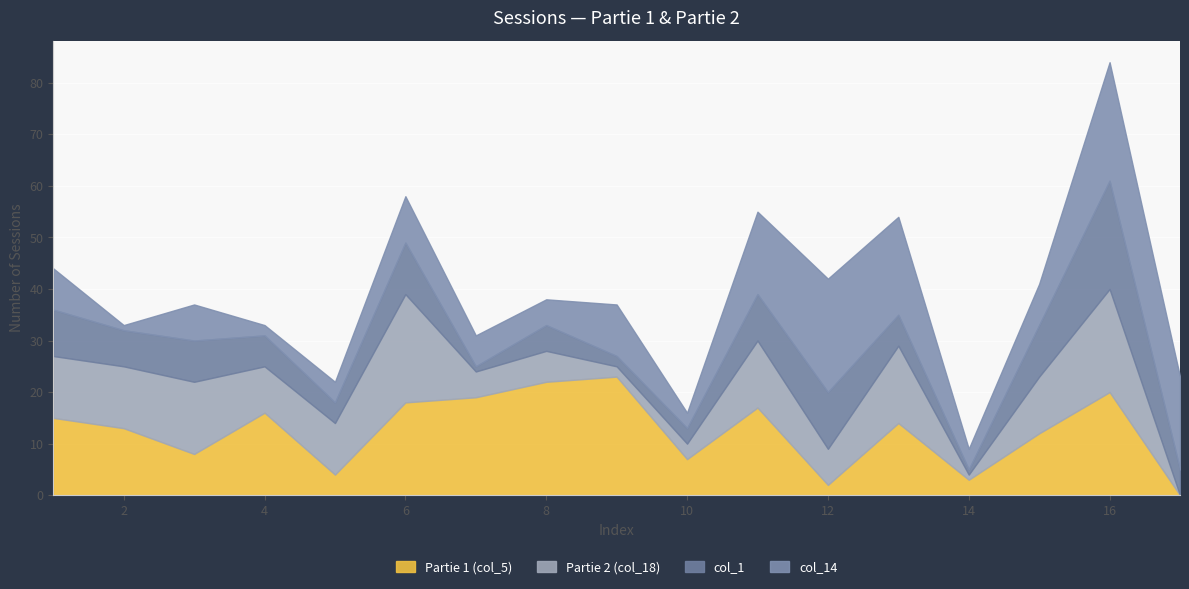

How many times do col_14 and Partie 2 (col_18) cross each other?

5